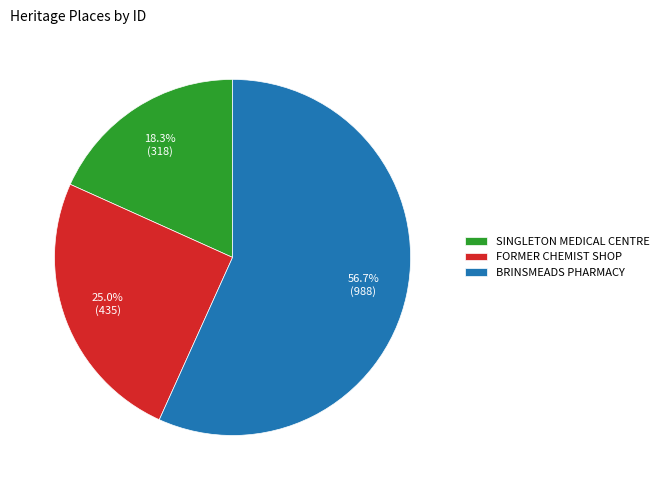

To the nearest percent, what is the difference between the BRINSMEADS PHARMACY and SINGLETON MEDICAL CENTRE slice percentages?

38%